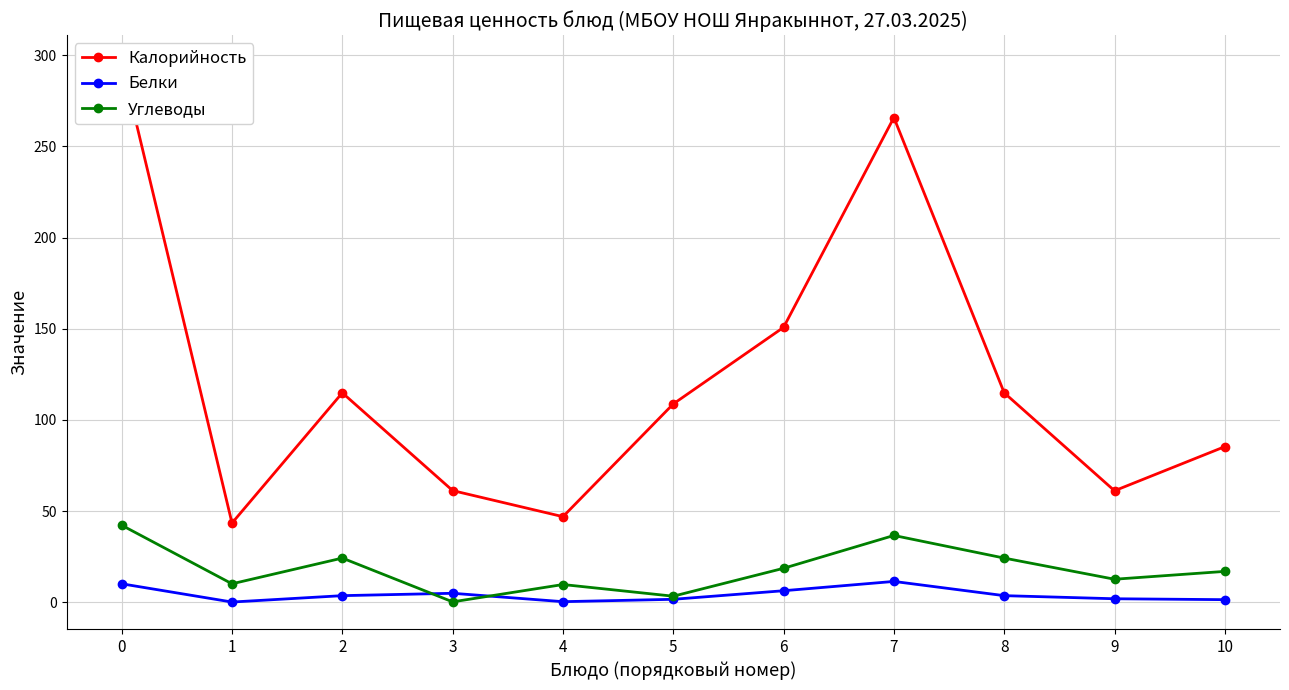

The value of Углеводы at 0 is 42.3. True or false?

True